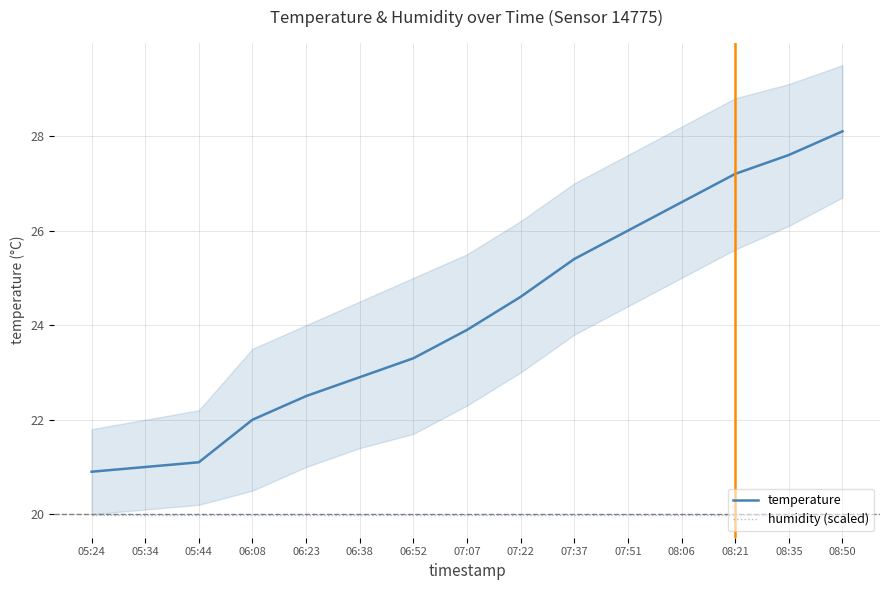

Count the number of data series in this chart.

2